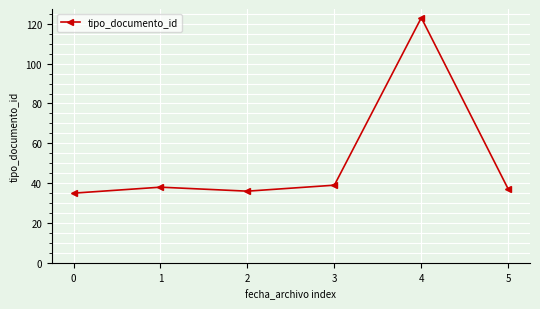

What is the sum of all values?

308